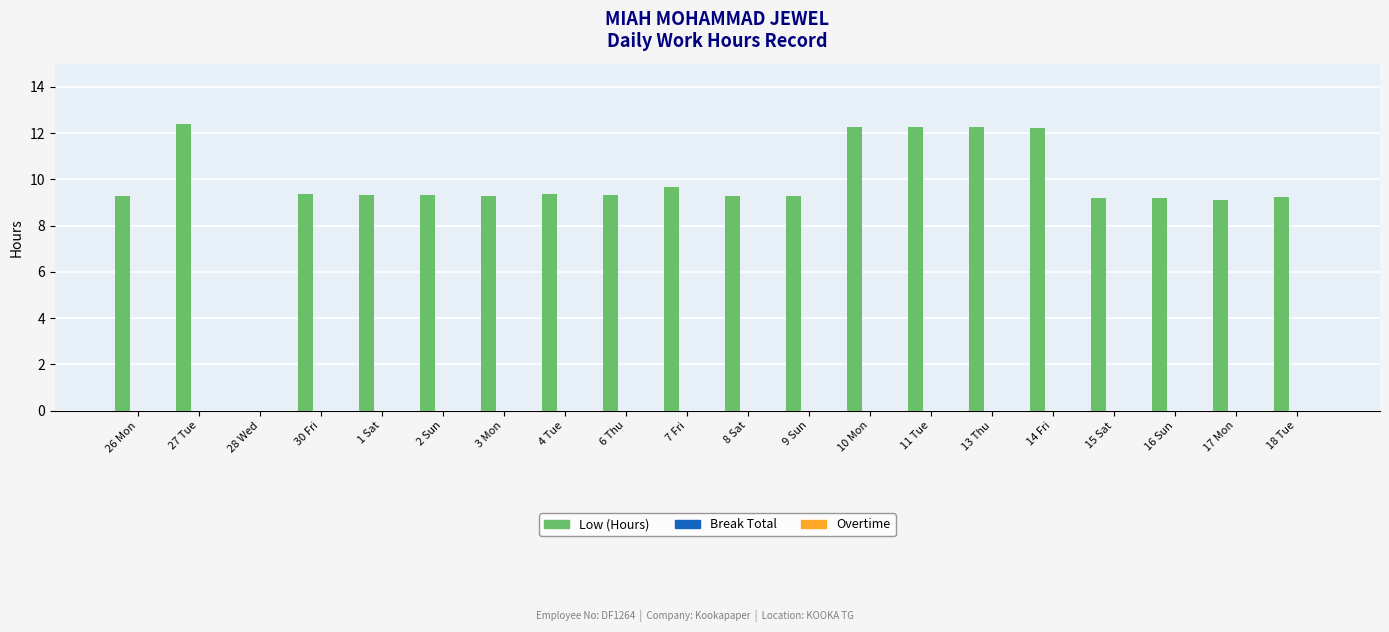

What is the change in value from 27 Tue to 16 Sun?

-3.2